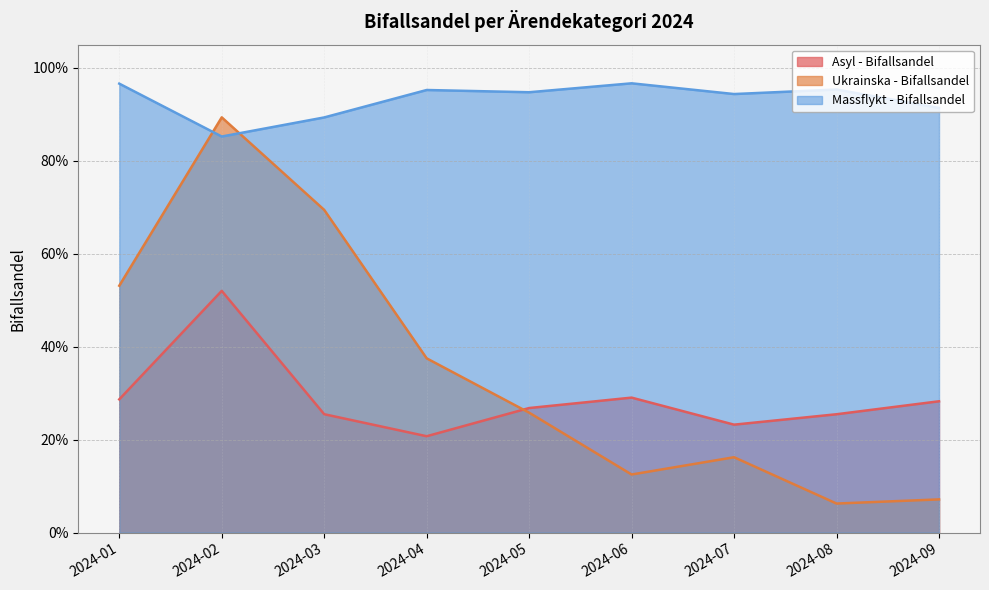

Is the value of Asyl - Bifallsandel at 2024-03 greater than the value of Ukrainska - Bifallsandel at 2024-04?

No